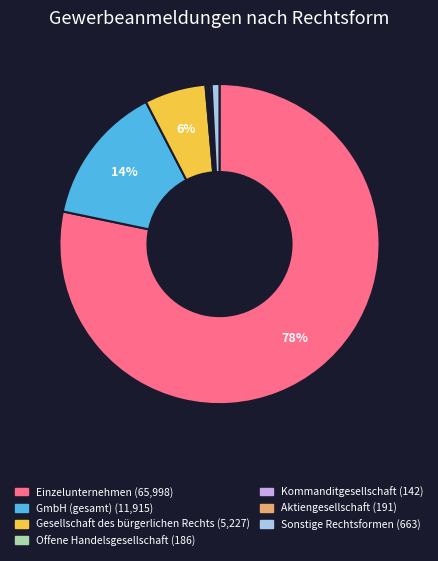

Do GmbH (gesamt) and Einzelunternehmen together represent more than half of the pie?

Yes